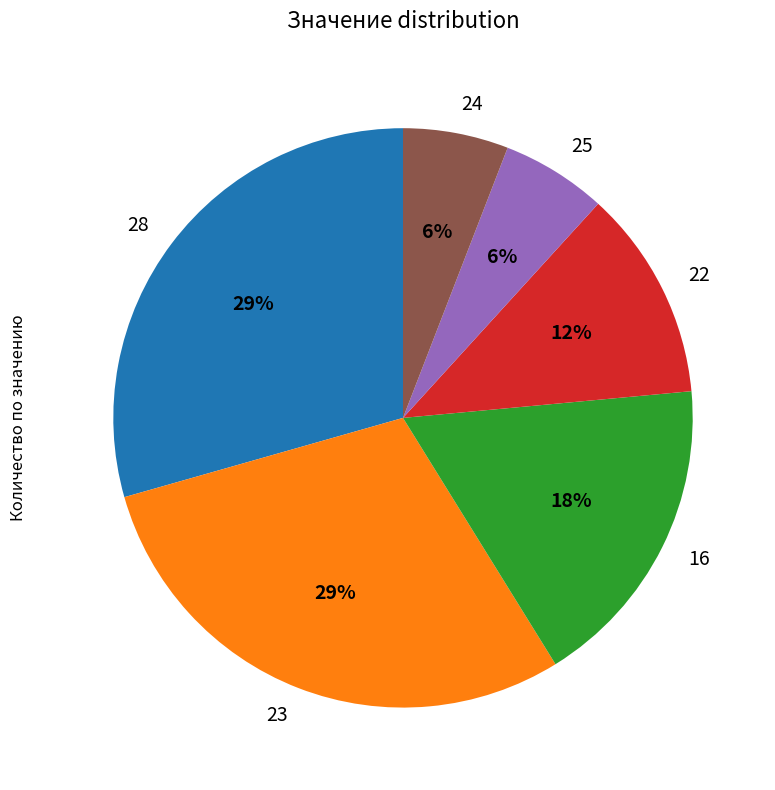

To the nearest percent, what portion does 23 represent?

29%